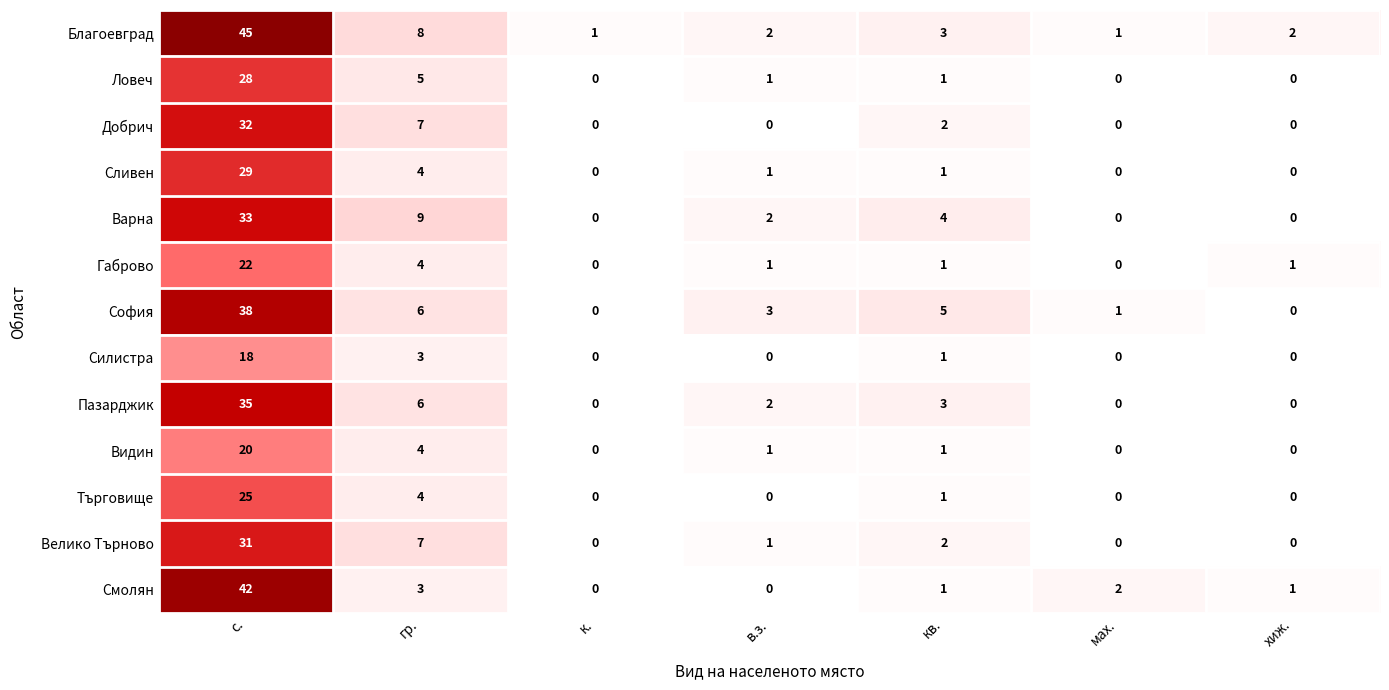

The value of Видин at к. is 0. True or false?

True